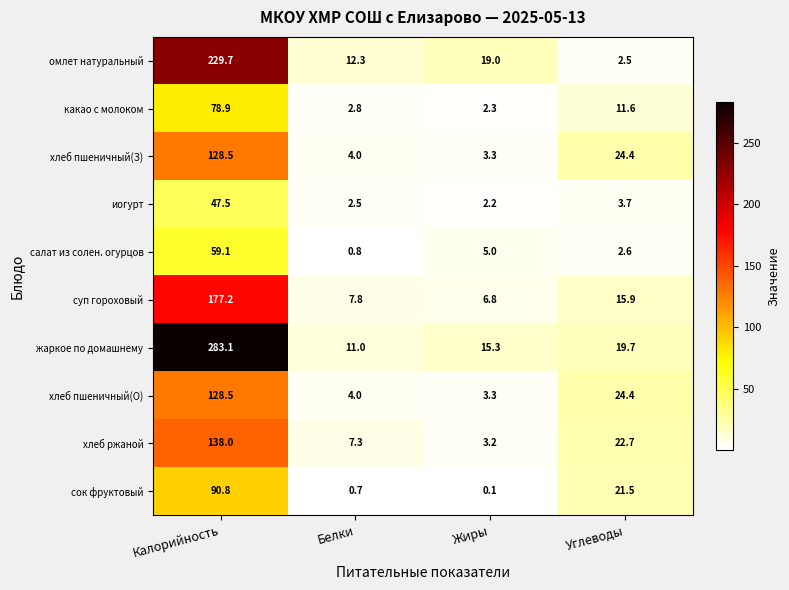

How many series are shown in this chart?

10